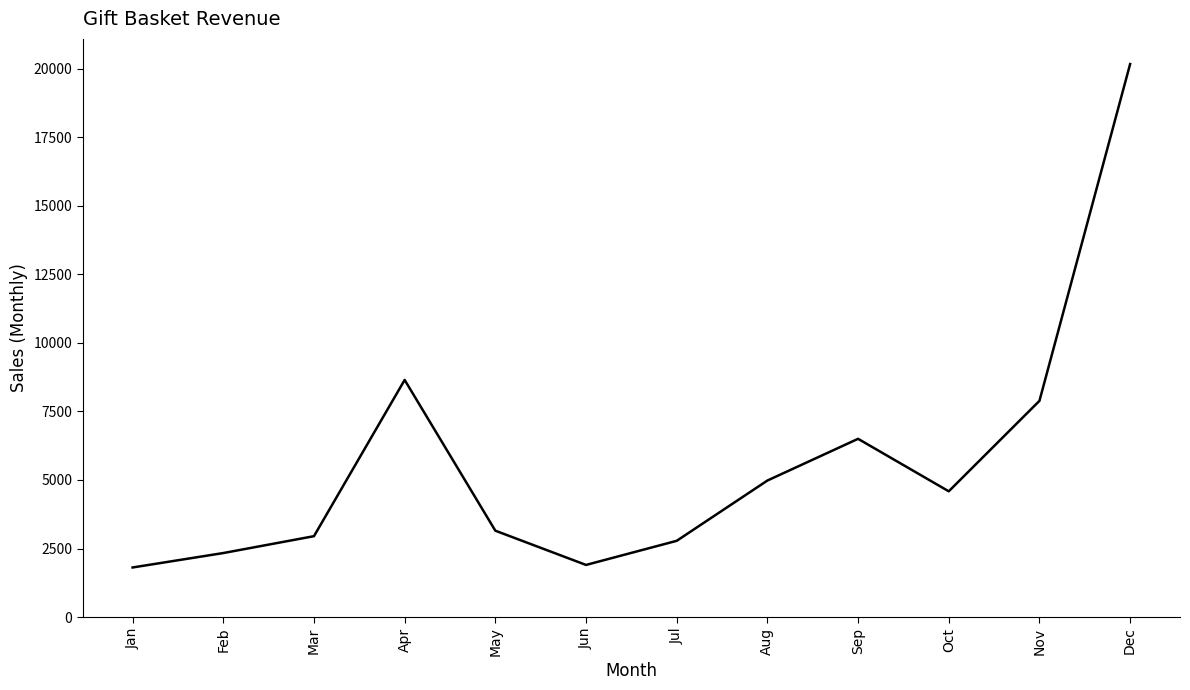

What is the sum of the values at Jul and Feb?

5119.5